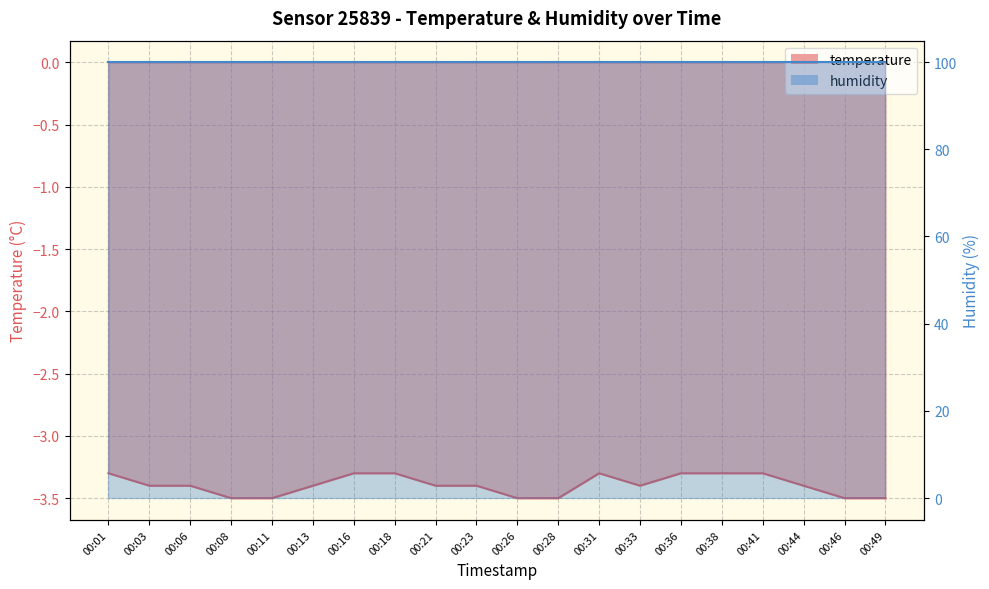

What is the difference between the values at 00:03 and 00:31?

0.1